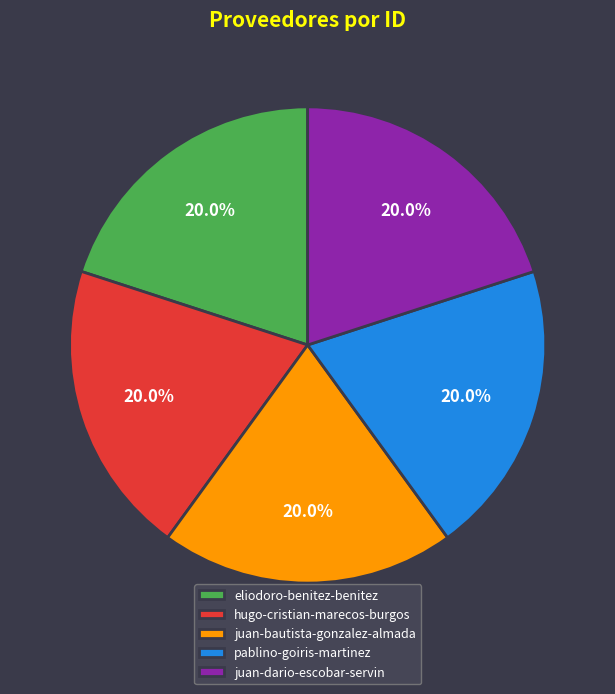

Is there a majority slice in this chart?

No